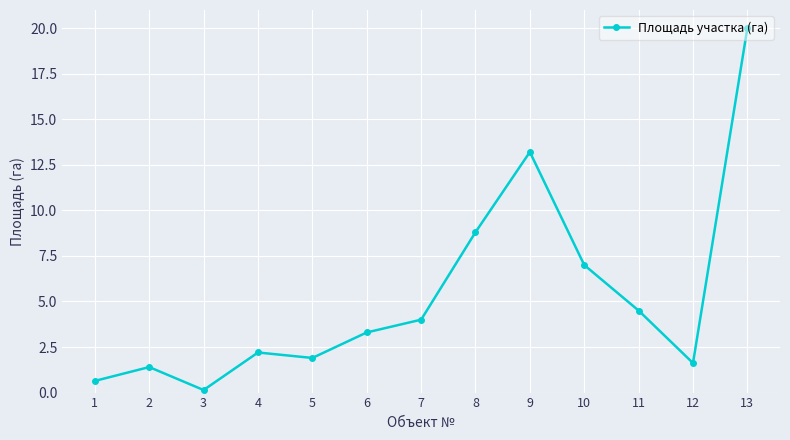

True or false: the data has more than 1 interior local peaks.

True